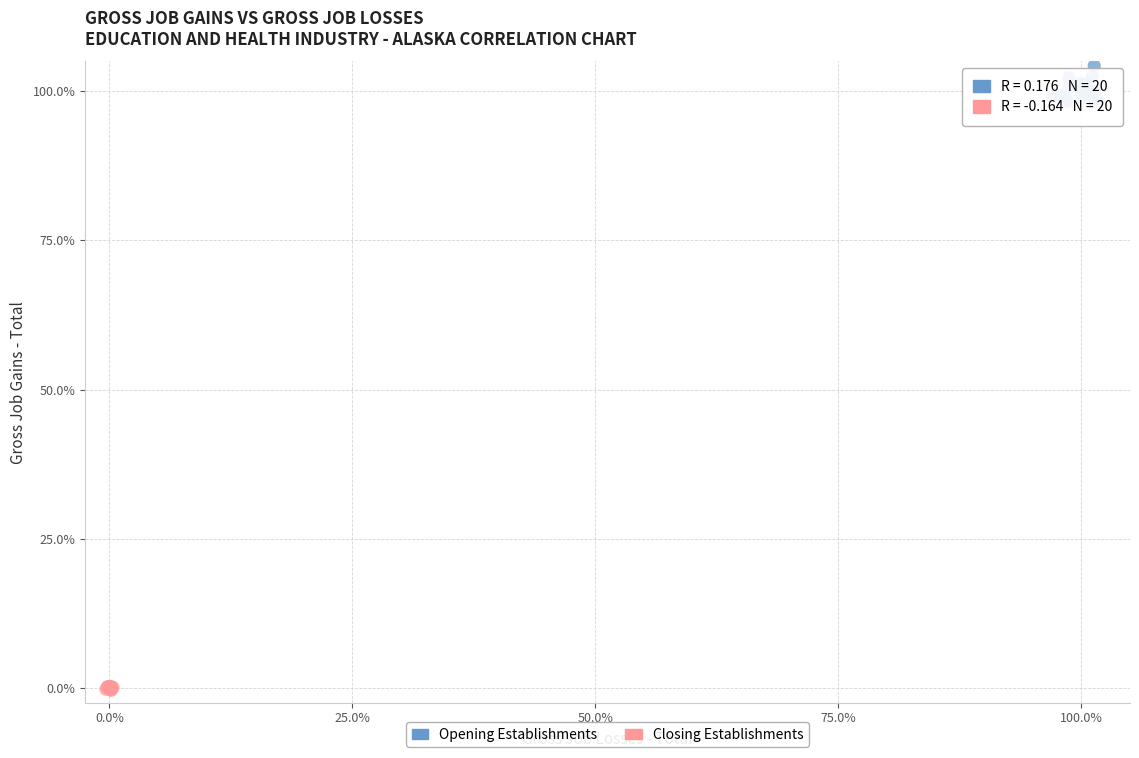

What are all the series names shown in the legend?

Opening Establishments, Closing Establishments